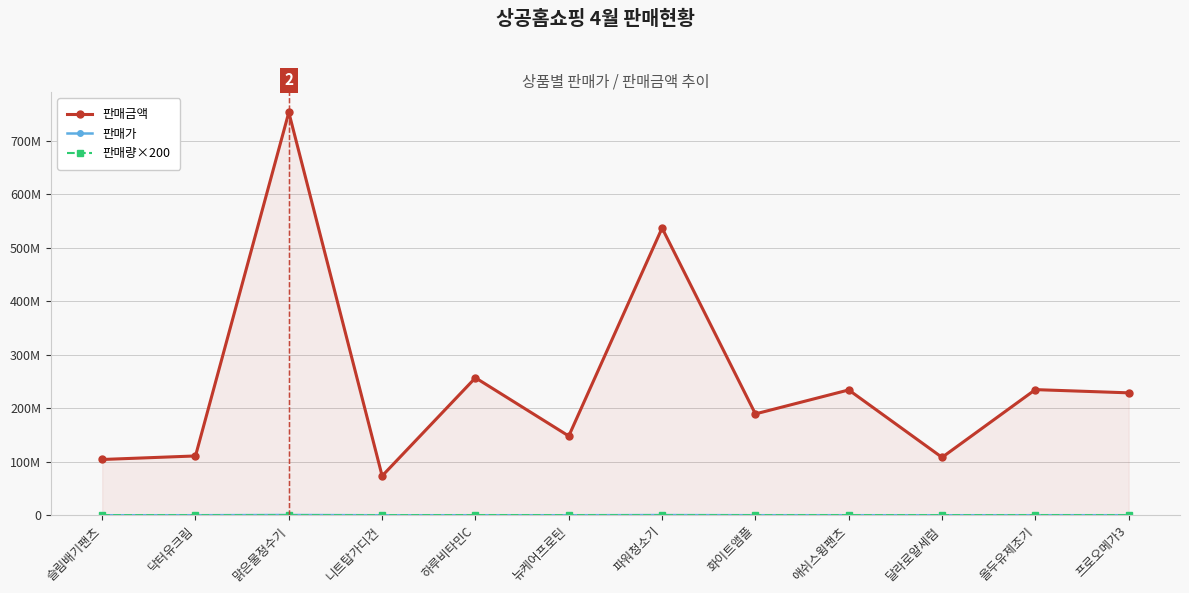

True or false: 판매금액 has more than 2 points higher than both neighbors.

True